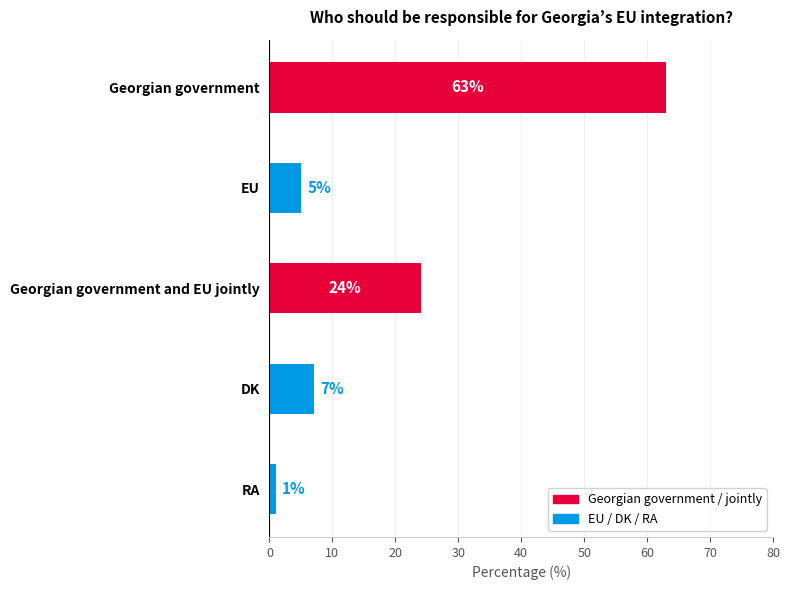

What is the maximum value shown in the chart?

63